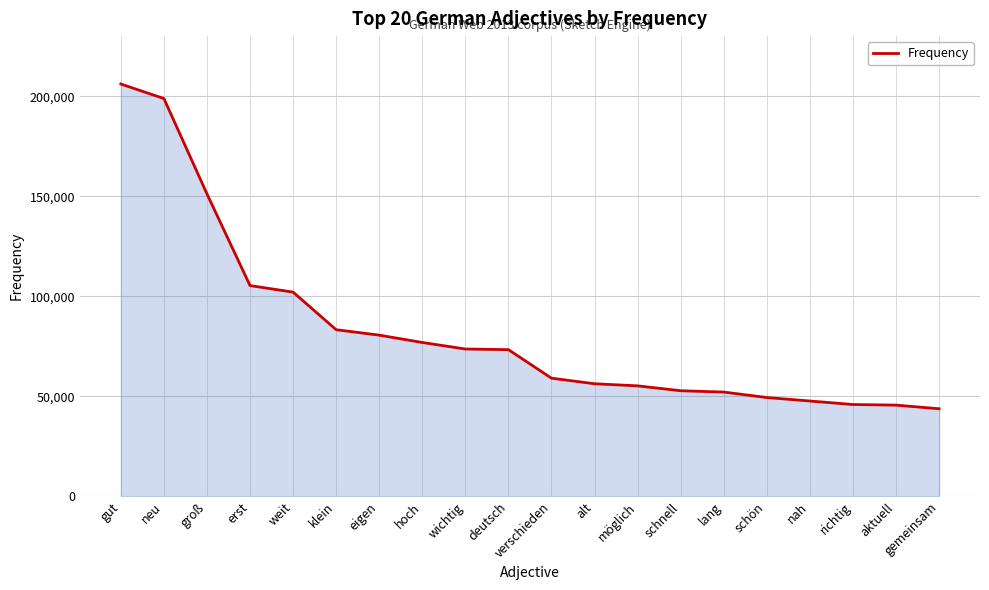

What is the change in value from gut to gemeinsam?

-162252